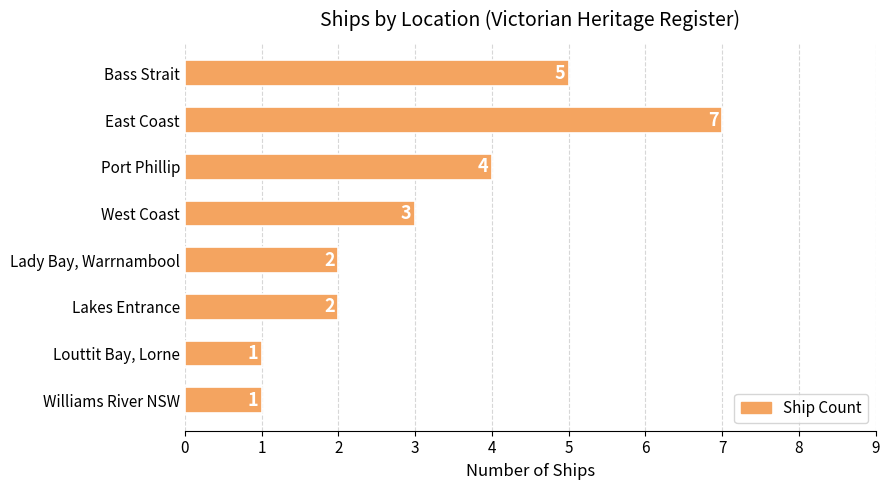

How many values are between 2 and 5?

5